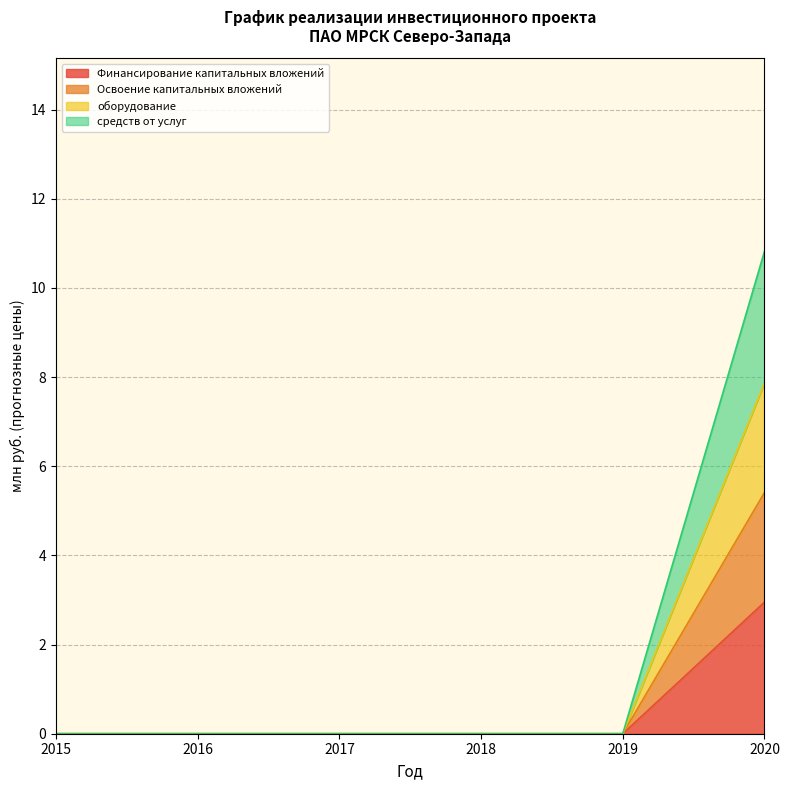

How many Финансирование капитальных вложений values are between 0 and 1?

5